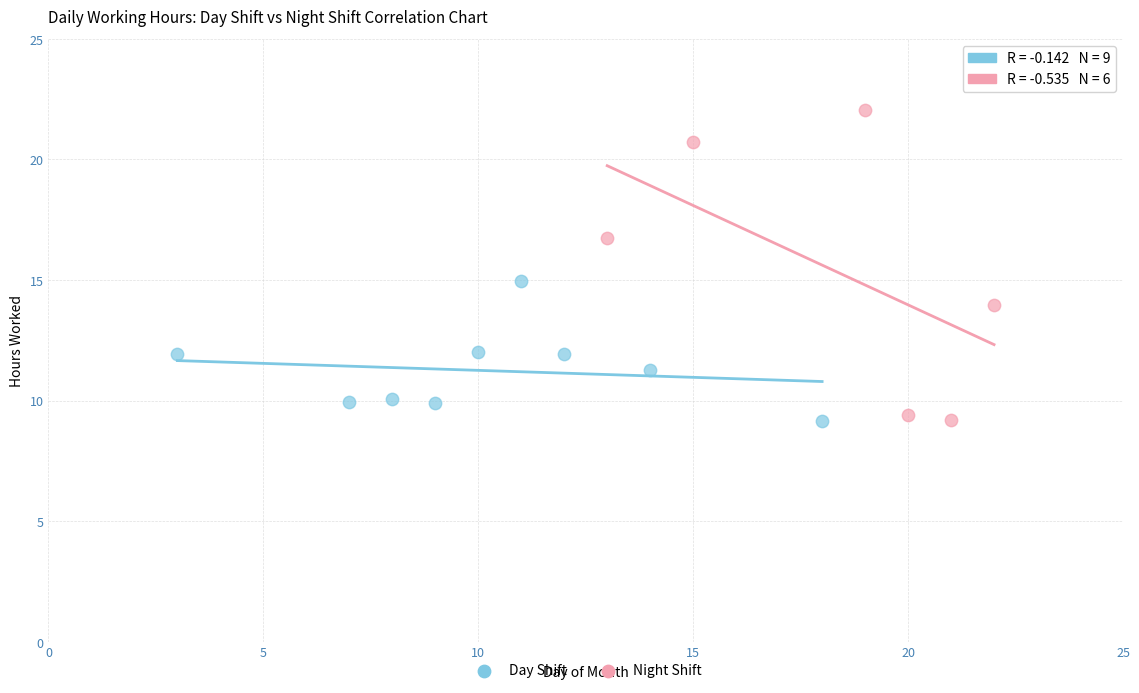

Which series has the widest spread of Y values?

Night Shift